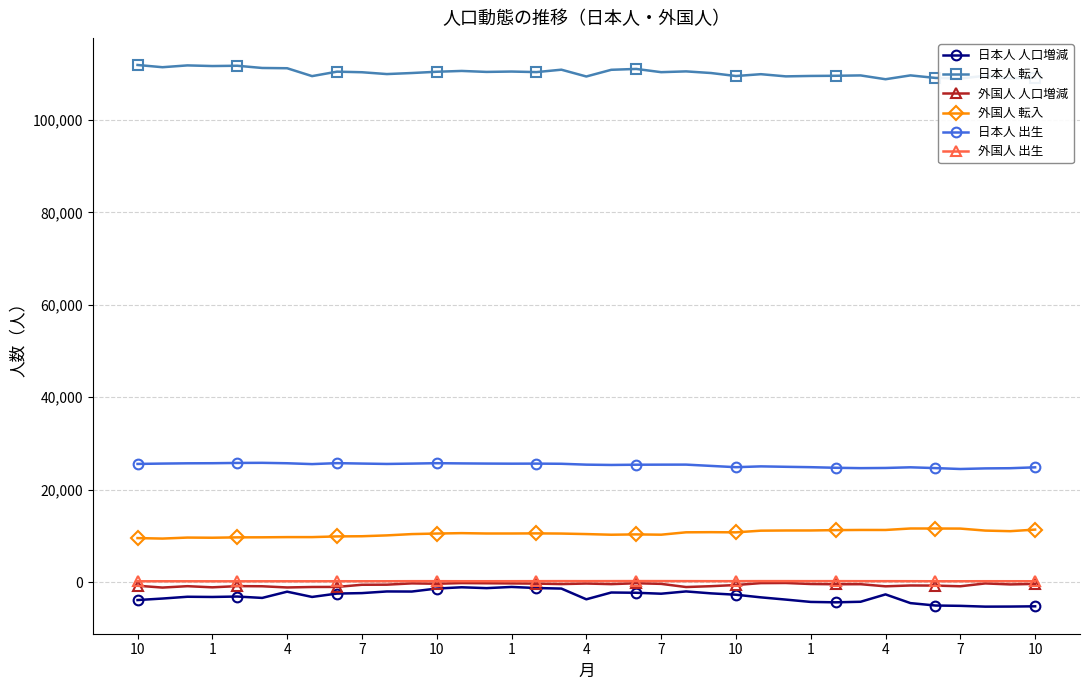

True or false: 外国人 転入 and 日本人 出生 intersect in this chart.

False